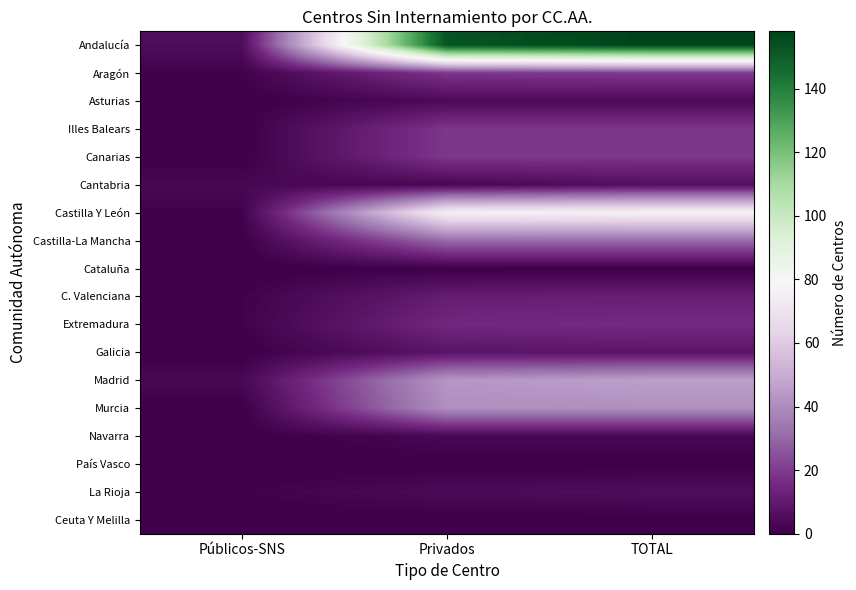

Reading left to right, what are all the values shown in this chart?

Andalucía: Públicos-SNS=5	Privados=153	TOTAL=158
Aragón: Públicos-SNS=1	Privados=19	TOTAL=20
Asturias: Públicos-SNS=0	Privados=4	TOTAL=4
Illes Balears: Públicos-SNS=0	Privados=19	TOTAL=19
Canarias: Públicos-SNS=0	Privados=19	TOTAL=19
Cantabria: Públicos-SNS=3	Privados=3	TOTAL=6
Castilla Y León: Públicos-SNS=1	Privados=76	TOTAL=77
Castilla-La Mancha: Públicos-SNS=0	Privados=31	TOTAL=31
Cataluña: Públicos-SNS=0	Privados=0	TOTAL=0
C. Valenciana: Públicos-SNS=1	Privados=11	TOTAL=12
Extremadura: Públicos-SNS=1	Privados=15	TOTAL=16
Galicia: Públicos-SNS=0	Privados=8	TOTAL=8
Madrid: Públicos-SNS=3	Privados=43	TOTAL=46
Murcia: Públicos-SNS=0	Privados=41	TOTAL=41
Navarra: Públicos-SNS=0	Privados=3	TOTAL=3
País Vasco: Públicos-SNS=0	Privados=0	TOTAL=0
La Rioja: Públicos-SNS=1	Privados=4	TOTAL=5
Ceuta Y Melilla: Públicos-SNS=0	Privados=0	TOTAL=0